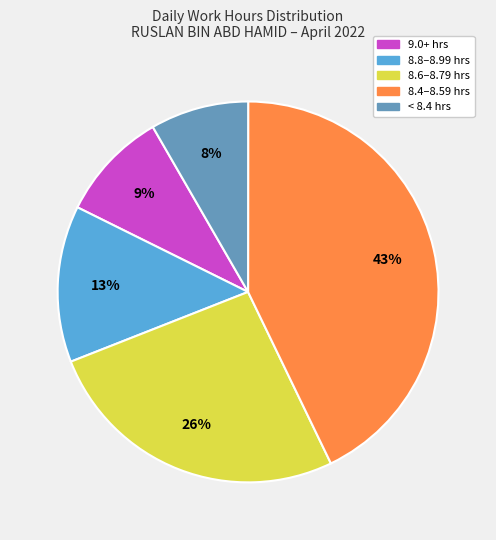

Is there a majority slice in this chart?

No